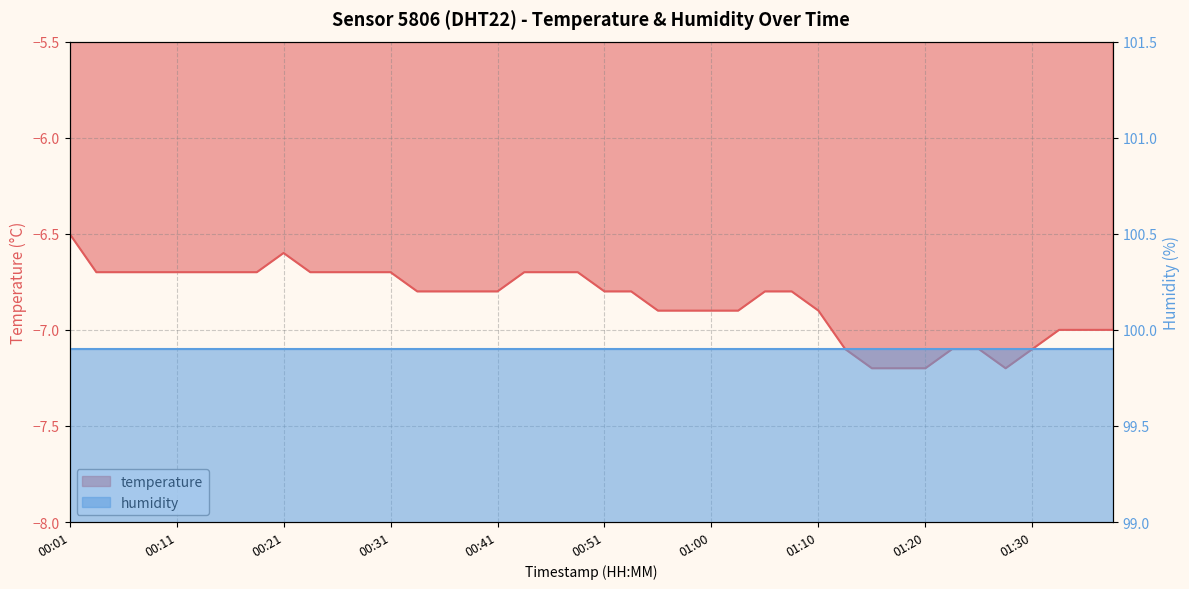

Does the chart have visible grid lines?

Yes